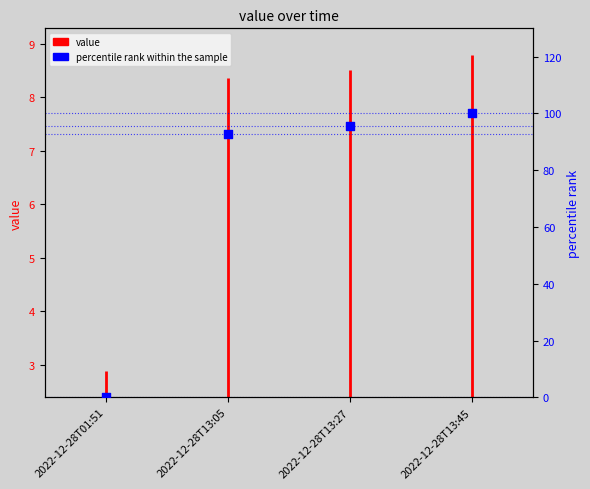

Between 2022-12-28T13:27 and 2022-12-28T01:51, which is larger?

2022-12-28T13:27